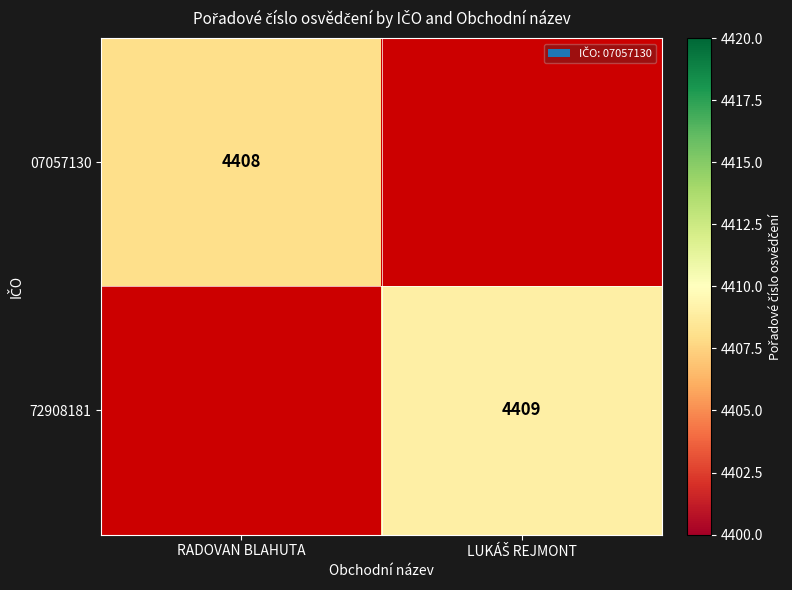

The value of 07057130 at RADOVAN BLAHUTA is 4408. True or false?

True